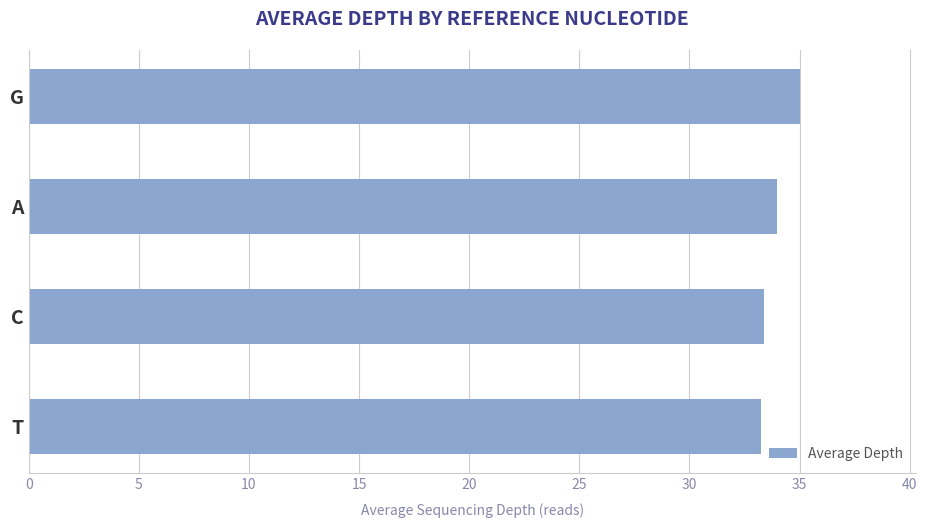

Between T and G, which is larger?

G